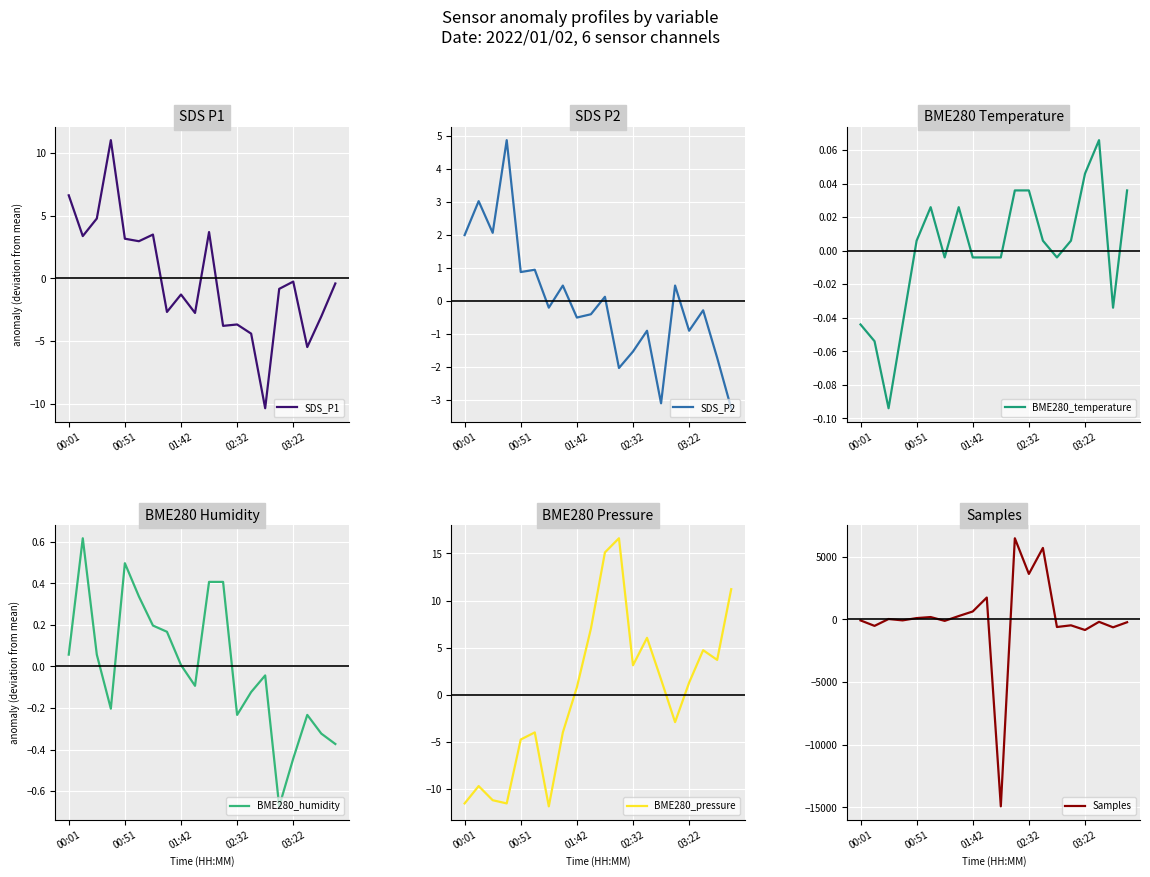

The value of Samples at 03:22 is -849.3. True or false?

True